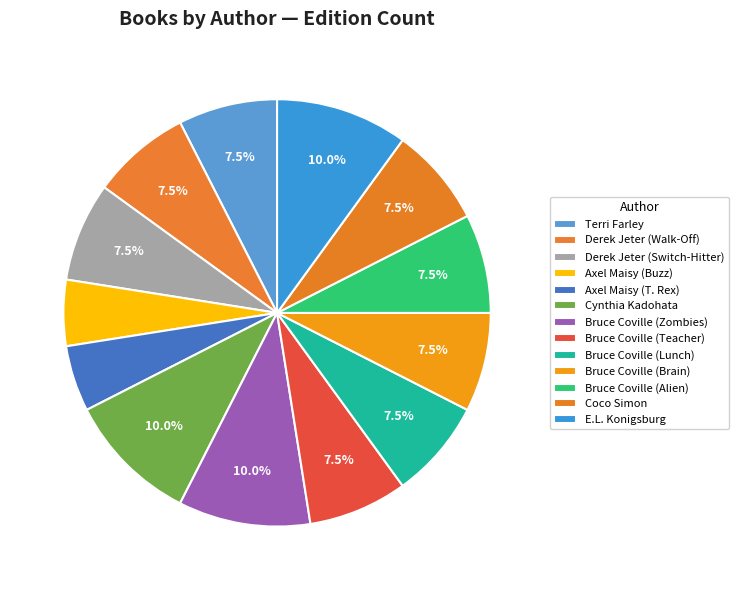

To the nearest percent, what is the difference between the largest and smallest slice percentages?

5%